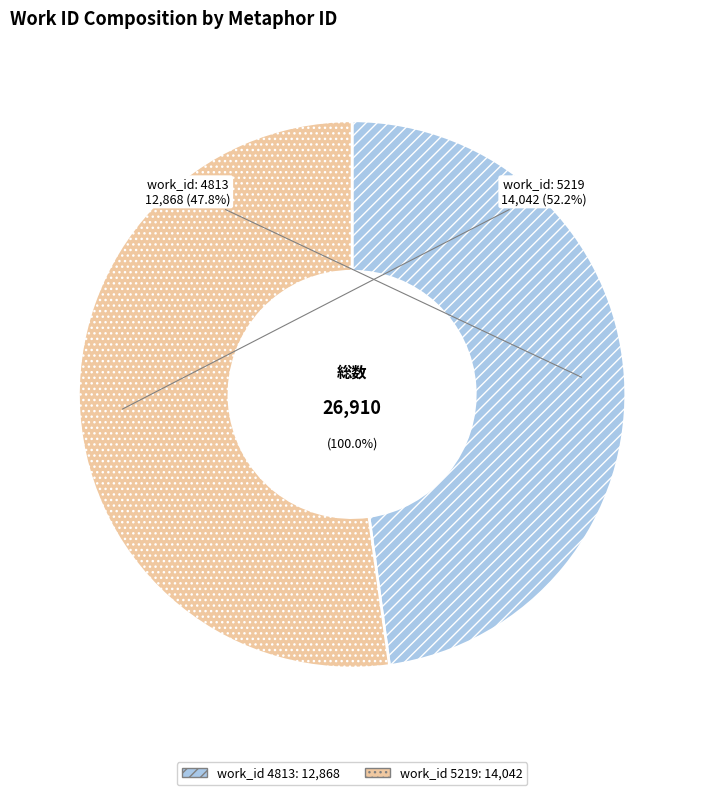

Rank the categories by value from lowest to highest.

4813, 5219